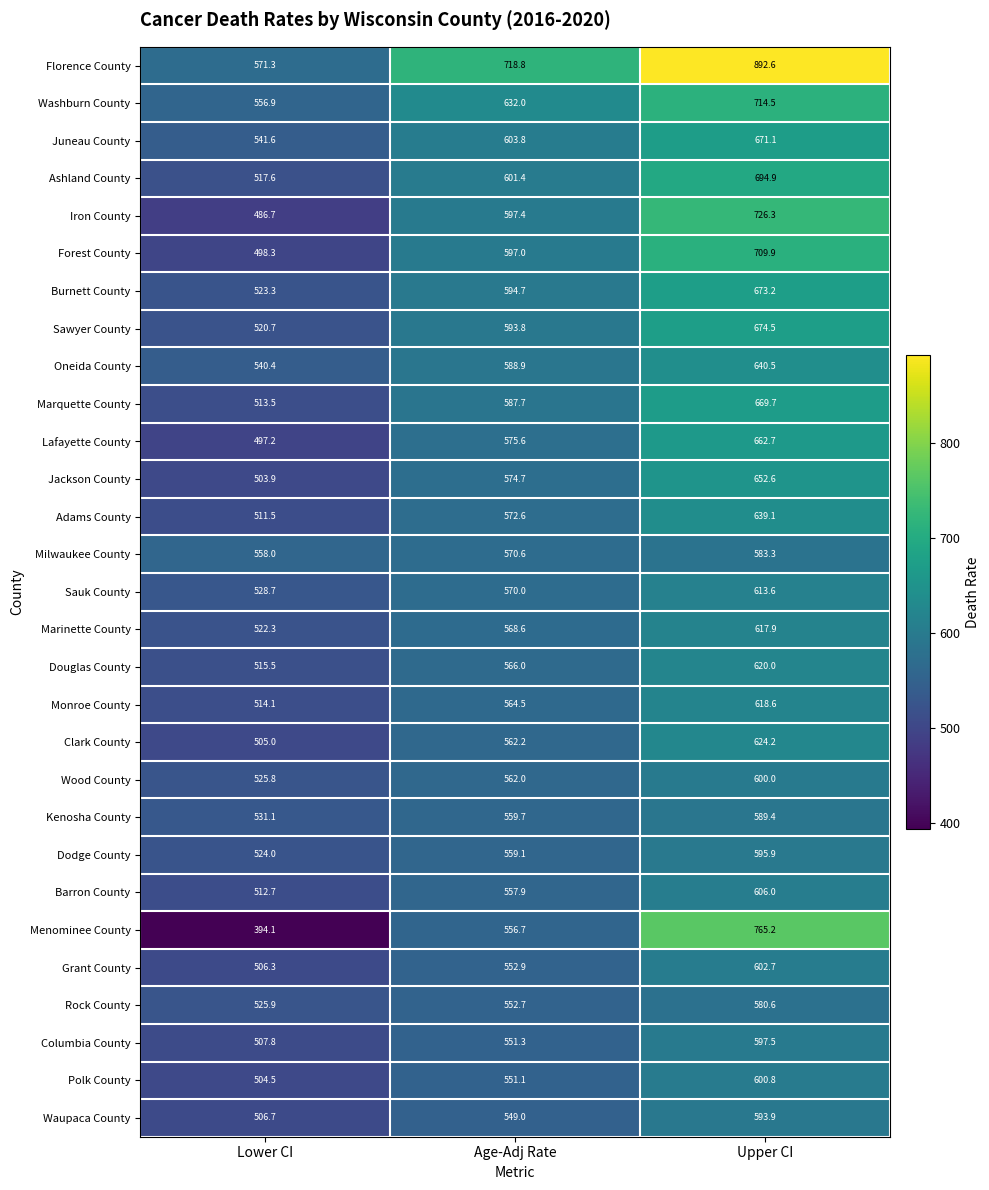

List the labels in order of Marquette County value, largest first.

Upper CI, Age-Adj Rate, Lower CI